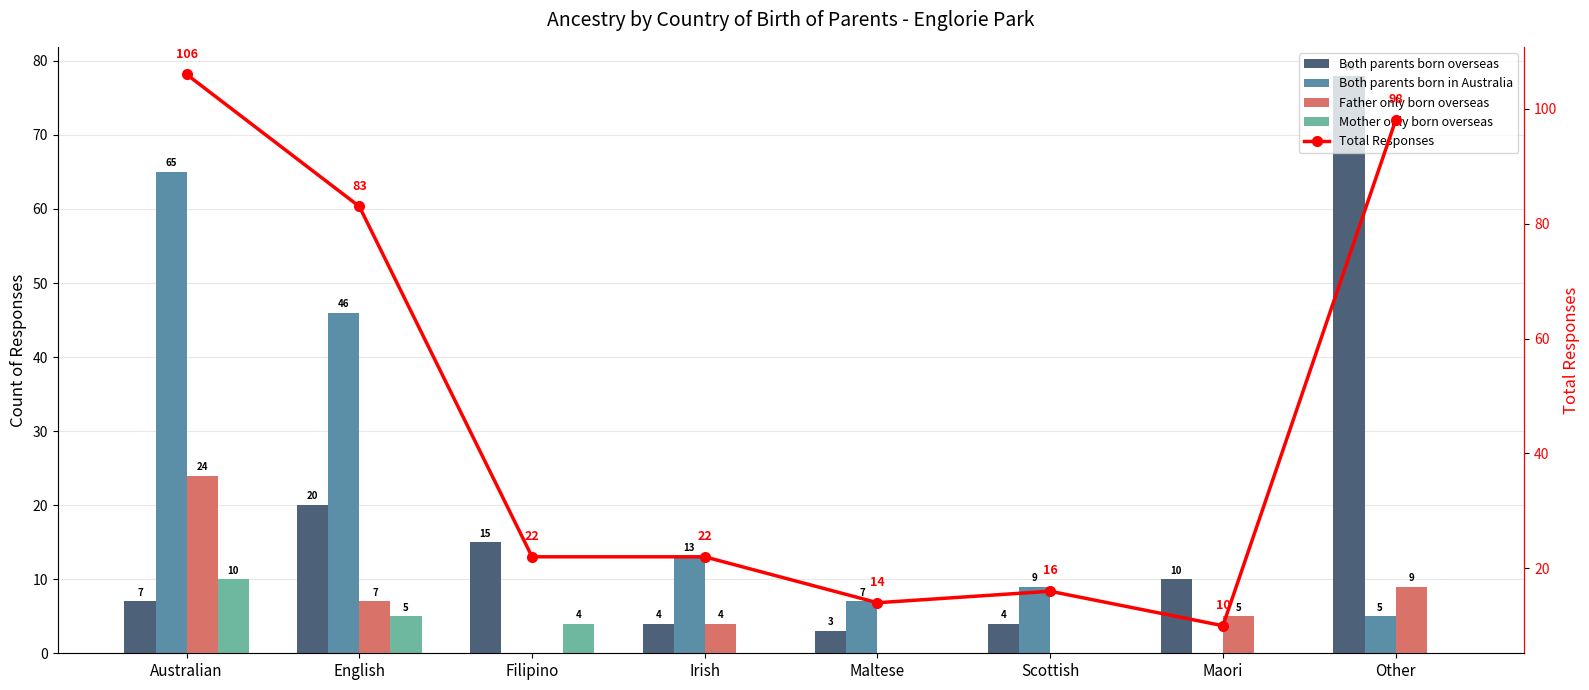

Rank the categories by Father only born overseas value from lowest to highest.

Filipino, Maltese, Scottish, Irish, Maori, English, Other, Australian